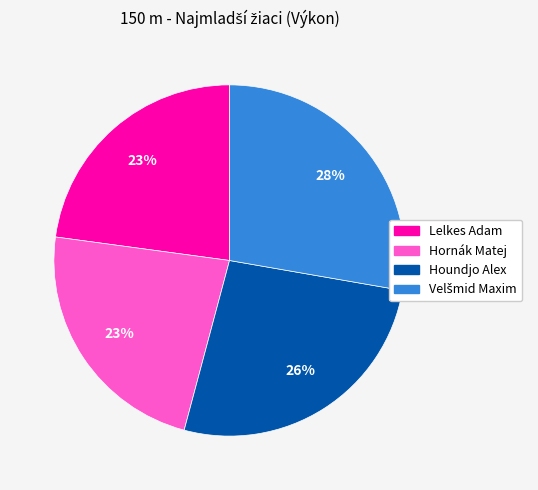

To the nearest percent, what is the difference between the largest and smallest slice percentages?

5%